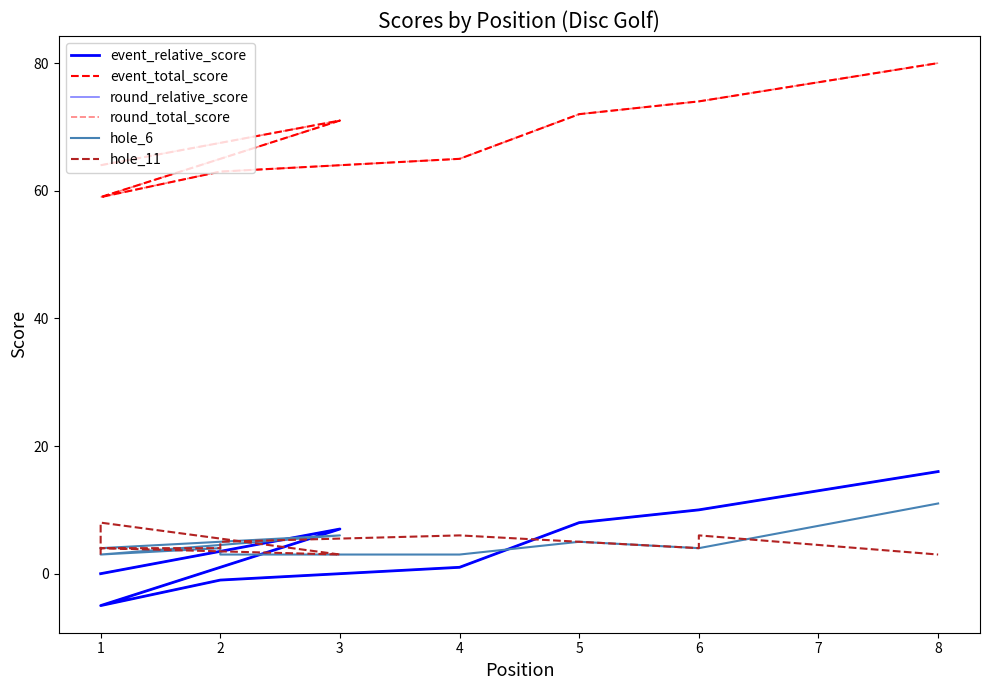

How many intersections are there between event_relative_score and hole_6?

3